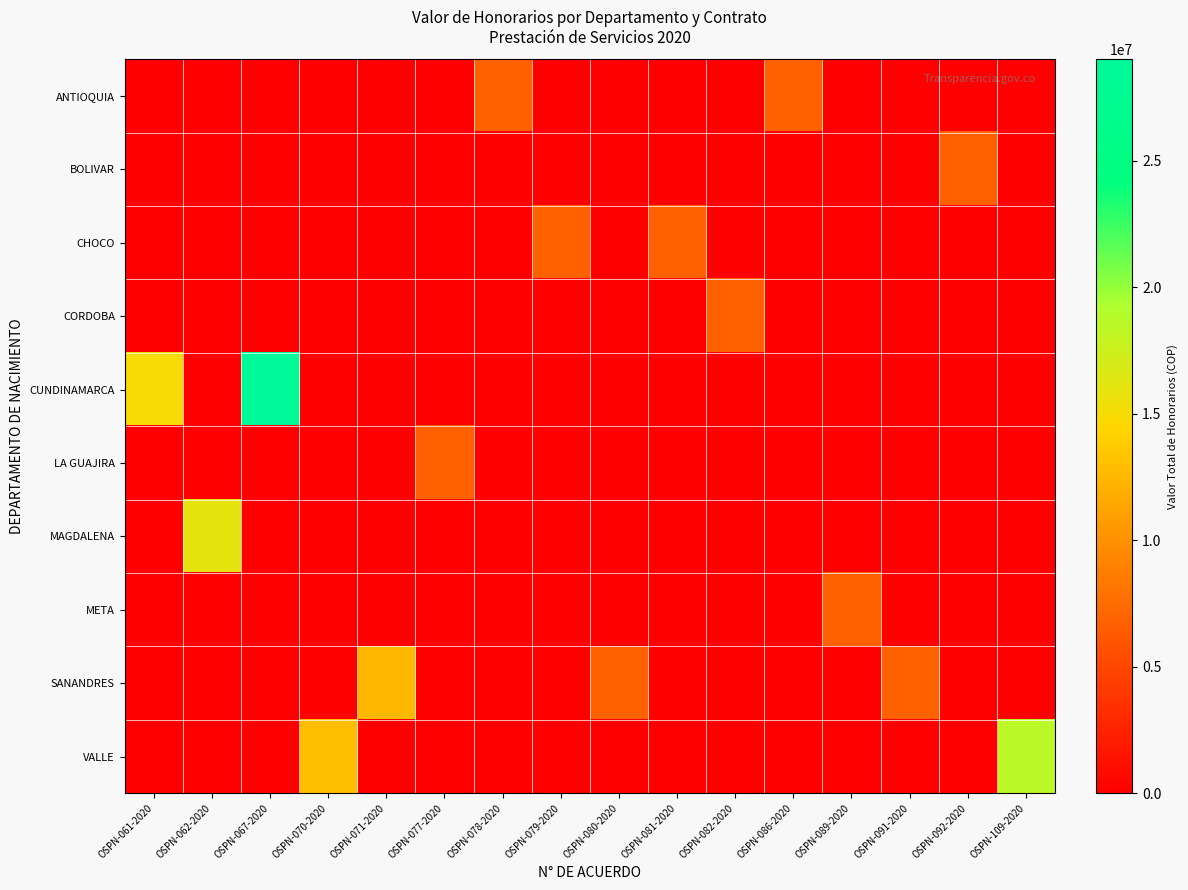

Reading right to left, extract all data points from this chart.

ANTIOQUIA: OSPN-109-2020=0	OSPN-092-2020=0	OSPN-091-2020=0	OSPN-089-2020=0	OSPN-086-2020=6750000	OSPN-082-2020=0	OSPN-081-2020=0	OSPN-080-2020=0	OSPN-079-2020=0	OSPN-078-2020=6750000	OSPN-077-2020=0	OSPN-071-2020=0	OSPN-070-2020=0	OSPN-067-2020=0	OSPN-062-2020=0	OSPN-061-2020=0
BOLIVAR: OSPN-109-2020=0	OSPN-092-2020=6750000	OSPN-091-2020=0	OSPN-089-2020=0	OSPN-086-2020=0	OSPN-082-2020=0	OSPN-081-2020=0	OSPN-080-2020=0	OSPN-079-2020=0	OSPN-078-2020=0	OSPN-077-2020=0	OSPN-071-2020=0	OSPN-070-2020=0	OSPN-067-2020=0	OSPN-062-2020=0	OSPN-061-2020=0
CHOCO: OSPN-109-2020=0	OSPN-092-2020=0	OSPN-091-2020=0	OSPN-089-2020=0	OSPN-086-2020=0	OSPN-082-2020=0	OSPN-081-2020=6750000	OSPN-080-2020=0	OSPN-079-2020=6750000	OSPN-078-2020=0	OSPN-077-2020=0	OSPN-071-2020=0	OSPN-070-2020=0	OSPN-067-2020=0	OSPN-062-2020=0	OSPN-061-2020=0
CORDOBA: OSPN-109-2020=0	OSPN-092-2020=0	OSPN-091-2020=0	OSPN-089-2020=0	OSPN-086-2020=0	OSPN-082-2020=6750000	OSPN-081-2020=0	OSPN-080-2020=0	OSPN-079-2020=0	OSPN-078-2020=0	OSPN-077-2020=0	OSPN-071-2020=0	OSPN-070-2020=0	OSPN-067-2020=0	OSPN-062-2020=0	OSPN-061-2020=0
CUNDINAMARCA: OSPN-109-2020=0	OSPN-092-2020=0	OSPN-091-2020=0	OSPN-089-2020=0	OSPN-086-2020=0	OSPN-082-2020=0	OSPN-081-2020=0	OSPN-080-2020=0	OSPN-079-2020=0	OSPN-078-2020=0	OSPN-077-2020=0	OSPN-071-2020=0	OSPN-070-2020=0	OSPN-067-2020=29000000	OSPN-062-2020=0	OSPN-061-2020=15000000
LA GUAJIRA: OSPN-109-2020=0	OSPN-092-2020=0	OSPN-091-2020=0	OSPN-089-2020=0	OSPN-086-2020=0	OSPN-082-2020=0	OSPN-081-2020=0	OSPN-080-2020=0	OSPN-079-2020=0	OSPN-078-2020=0	OSPN-077-2020=6750000	OSPN-071-2020=0	OSPN-070-2020=0	OSPN-067-2020=0	OSPN-062-2020=0	OSPN-061-2020=0
MAGDALENA: OSPN-109-2020=0	OSPN-092-2020=0	OSPN-091-2020=0	OSPN-089-2020=0	OSPN-086-2020=0	OSPN-082-2020=0	OSPN-081-2020=0	OSPN-080-2020=0	OSPN-079-2020=0	OSPN-078-2020=0	OSPN-077-2020=0	OSPN-071-2020=0	OSPN-070-2020=0	OSPN-067-2020=0	OSPN-062-2020=16000000	OSPN-061-2020=0
META: OSPN-109-2020=0	OSPN-092-2020=0	OSPN-091-2020=0	OSPN-089-2020=6750000	OSPN-086-2020=0	OSPN-082-2020=0	OSPN-081-2020=0	OSPN-080-2020=0	OSPN-079-2020=0	OSPN-078-2020=0	OSPN-077-2020=0	OSPN-071-2020=0	OSPN-070-2020=0	OSPN-067-2020=0	OSPN-062-2020=0	OSPN-061-2020=0
SANANDRES: OSPN-109-2020=0	OSPN-092-2020=0	OSPN-091-2020=6750000	OSPN-089-2020=0	OSPN-086-2020=0	OSPN-082-2020=0	OSPN-081-2020=0	OSPN-080-2020=6750000	OSPN-079-2020=0	OSPN-078-2020=0	OSPN-077-2020=0	OSPN-071-2020=12500000	OSPN-070-2020=0	OSPN-067-2020=0	OSPN-062-2020=0	OSPN-061-2020=0
VALLE: OSPN-109-2020=18500000	OSPN-092-2020=0	OSPN-091-2020=0	OSPN-089-2020=0	OSPN-086-2020=0	OSPN-082-2020=0	OSPN-081-2020=0	OSPN-080-2020=0	OSPN-079-2020=0	OSPN-078-2020=0	OSPN-077-2020=0	OSPN-071-2020=0	OSPN-070-2020=13000000	OSPN-067-2020=0	OSPN-062-2020=0	OSPN-061-2020=0